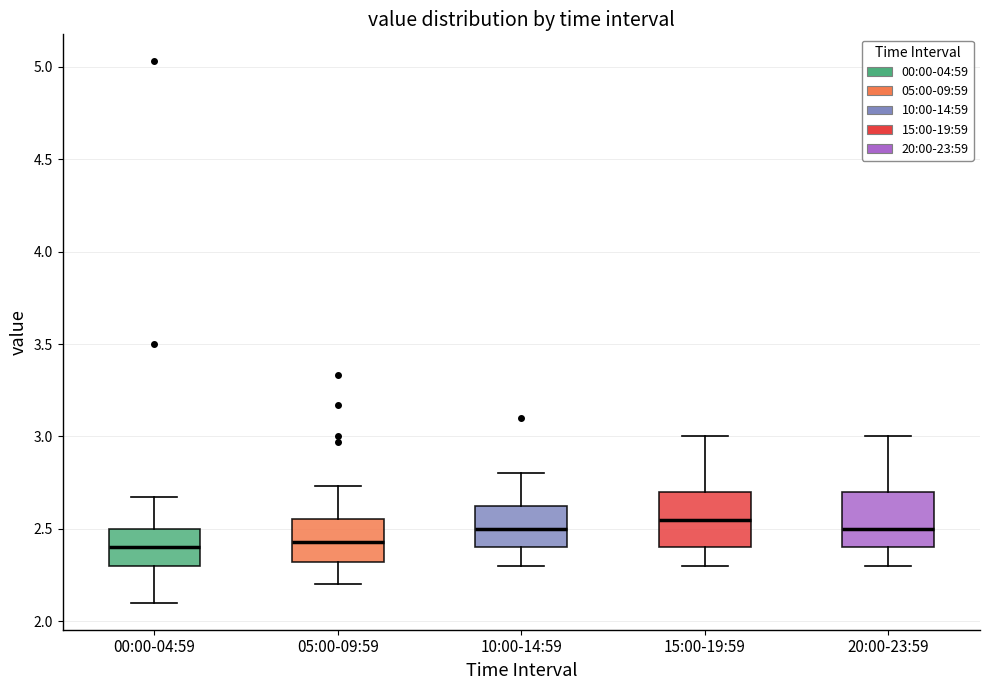

Reading left to right, transcribe this box plot: for each box, give where its median line is, the range the box spans, and where its two whiskers end, as read against the y-axis. The values are not printed on the chart, so give them approximately, as read against the axis.

00:00-04:59: median 2.40, box 2.30 to 2.50, whiskers 2.10 to 2.65
05:00-09:59: median 2.45, box 2.30 to 2.55, whiskers 2.20 to 2.75
10:00-14:59: median 2.50, box 2.40 to 2.65, whiskers 2.30 to 2.80
15:00-19:59: median 2.55, box 2.40 to 2.70, whiskers 2.30 to 3.00
20:00-23:59: median 2.50, box 2.40 to 2.70, whiskers 2.30 to 3.00